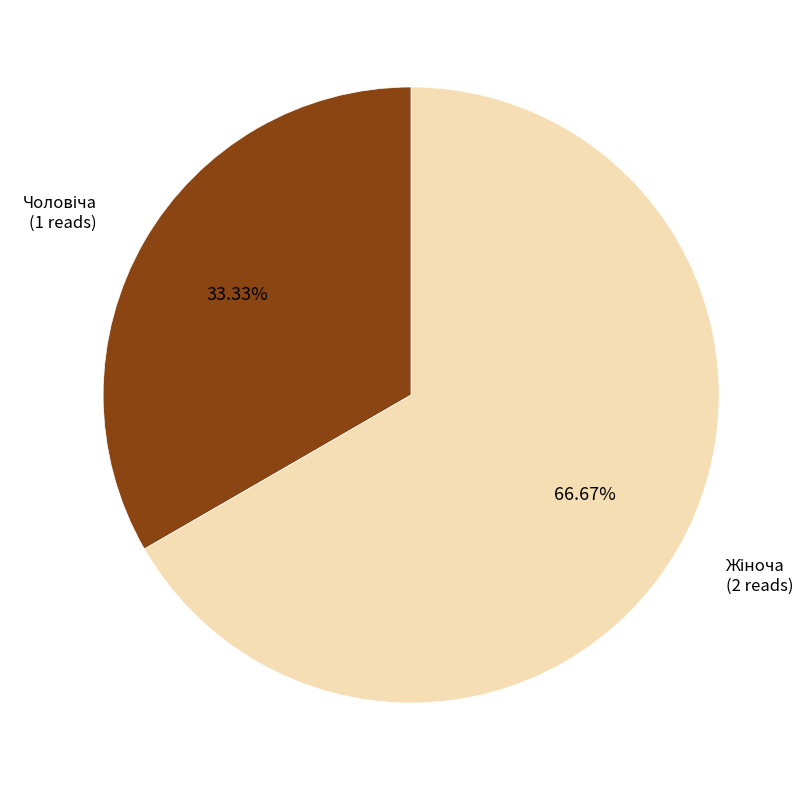

Is there a majority slice in this chart?

Yes